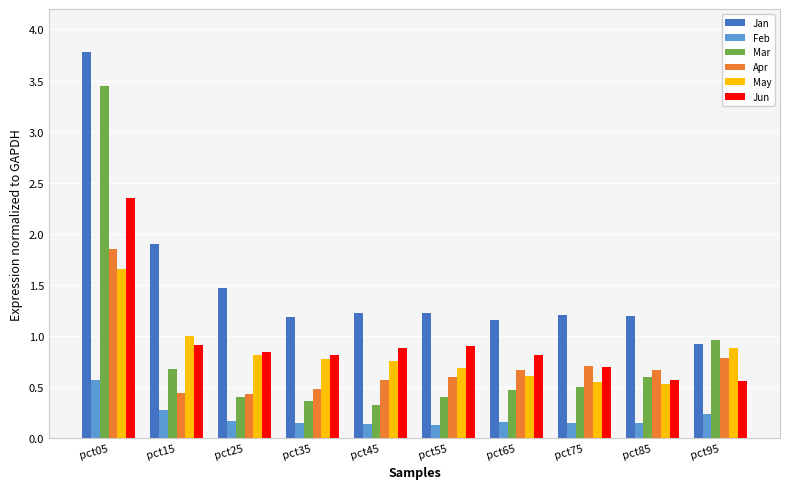

Rank the series by their maximum value, from lowest to highest.

Feb, May, Apr, Jun, Mar, Jan